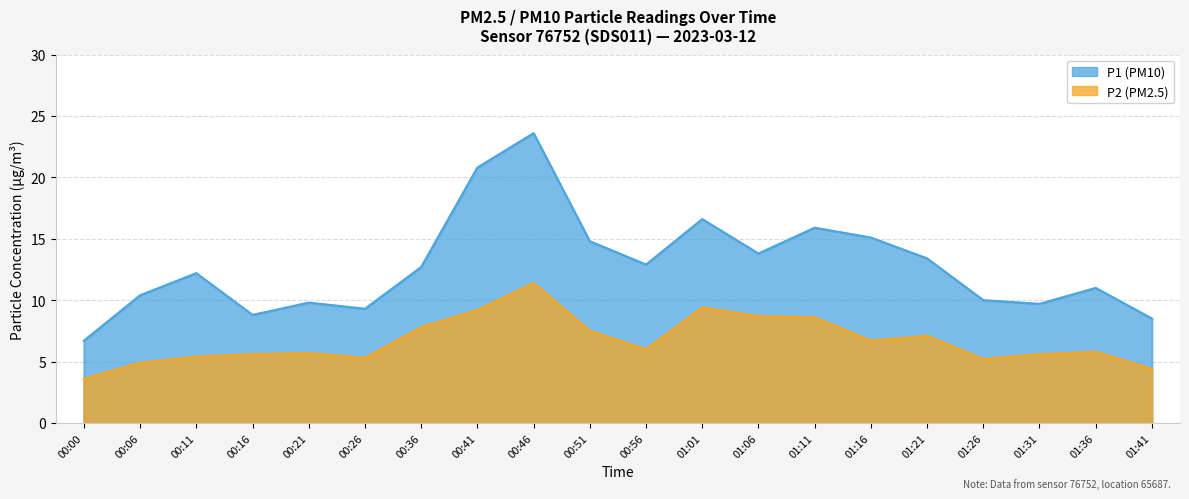

True or false: P2 and P1 intersect in this chart.

False